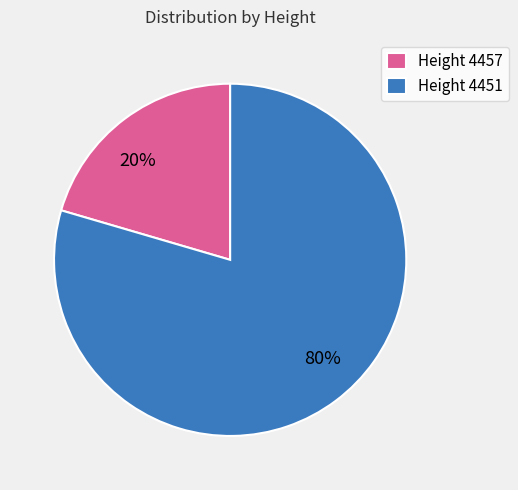

To the nearest percent, what is the average slice percentage?

50%